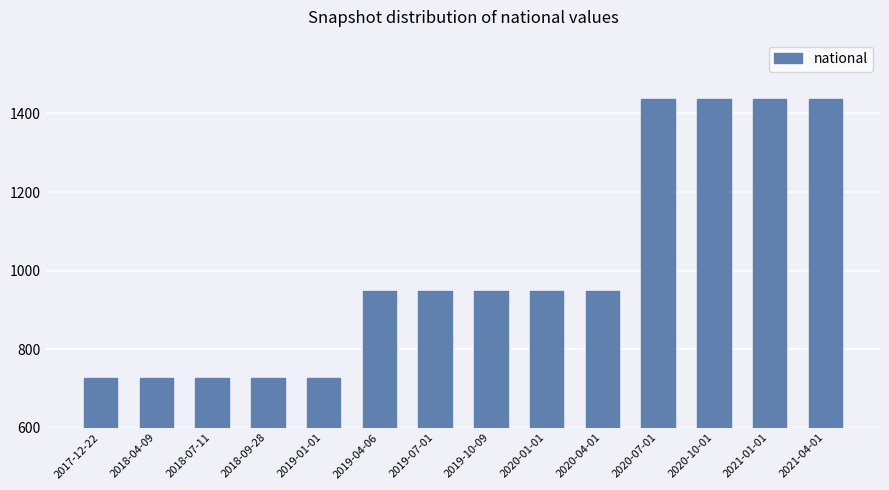

What is the difference between the maximum and second lowest values?

712